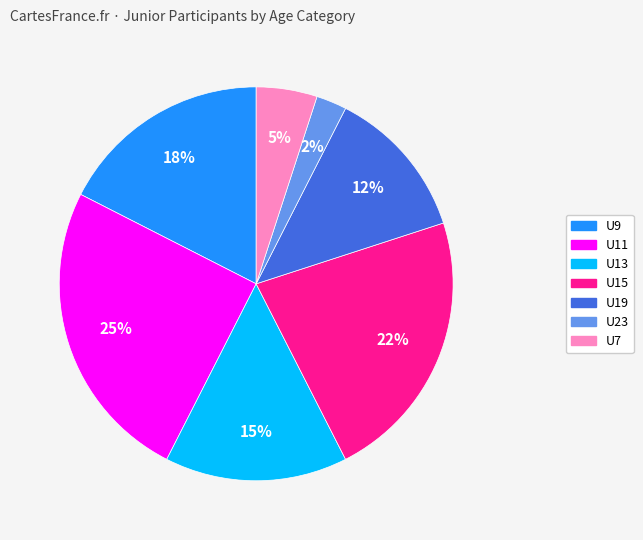

Is there any slice that represents more than half of the pie?

No